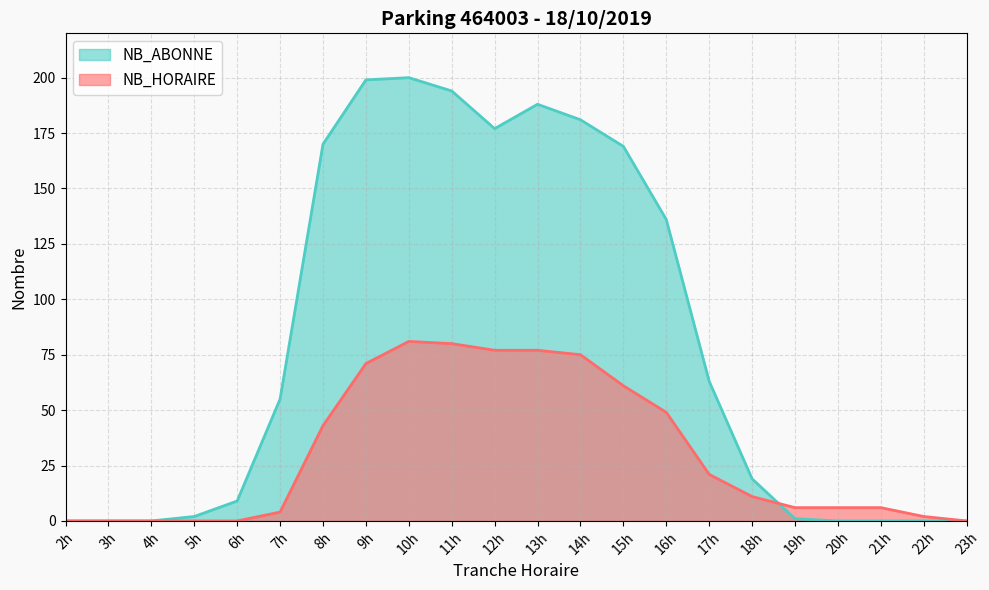

What is the value of the NB_ABONNE point at the 4th from the left?

2